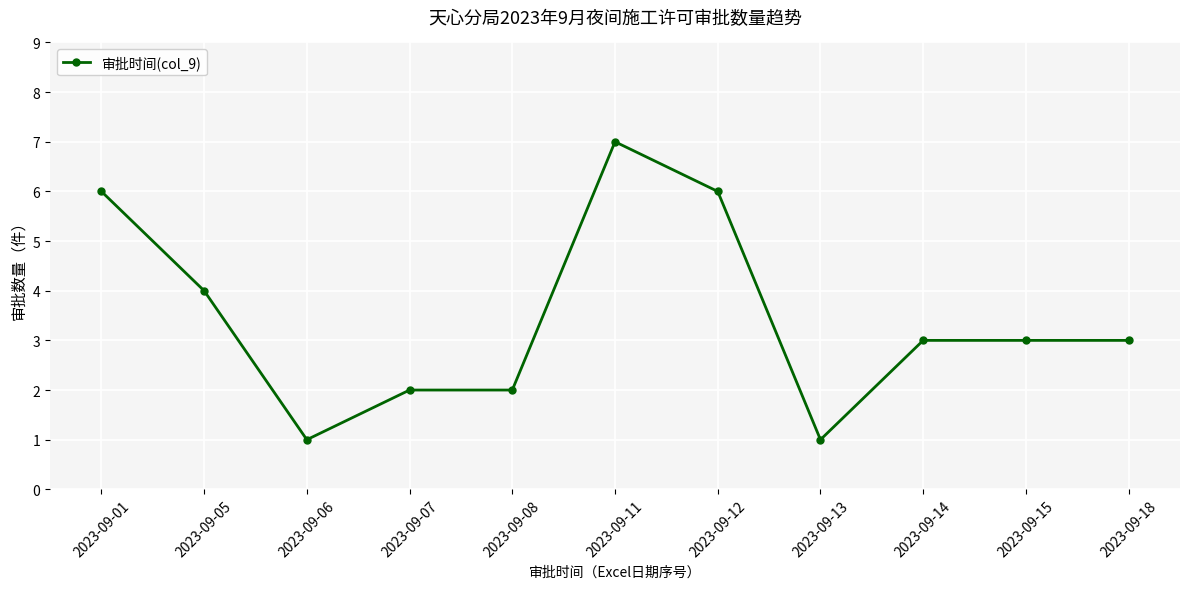

The value at 2023-09-07 is 0. True or false?

False